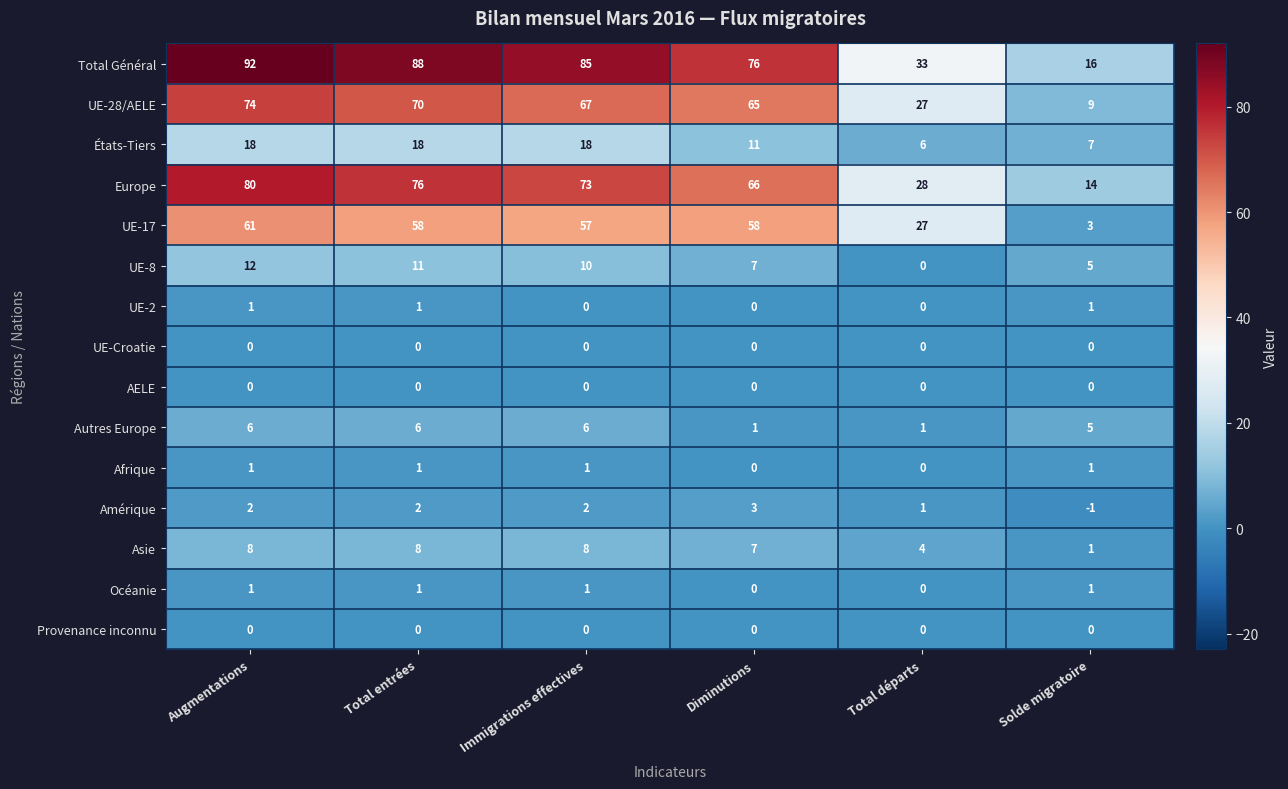

Where does the UE-17 series first go above 58?

Augmentations